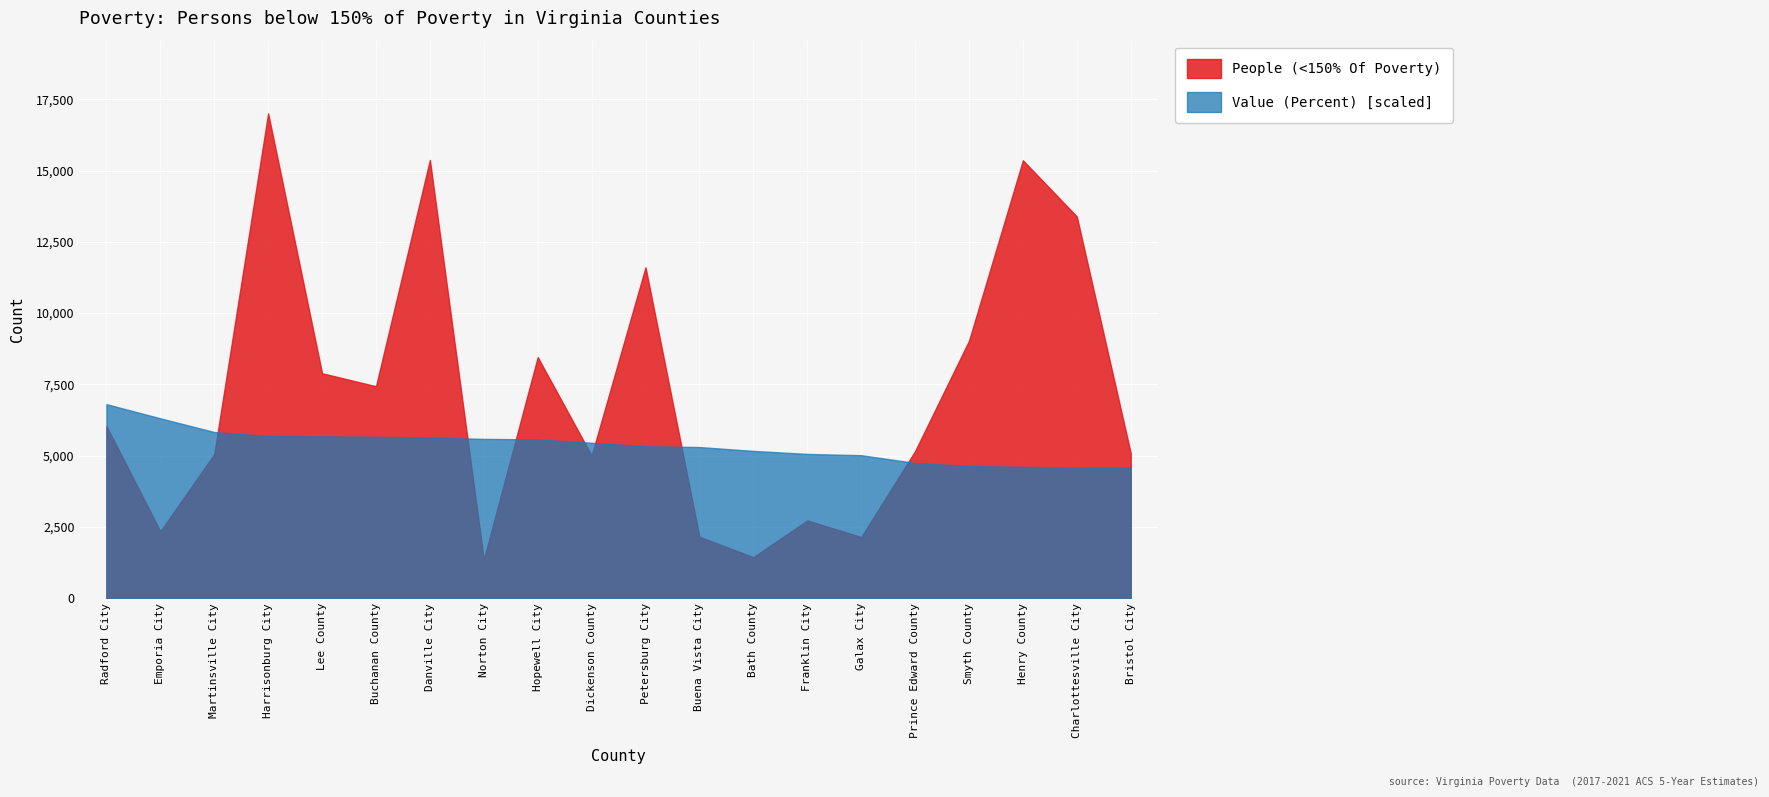

Rank the categories by People (<150% Of Poverty) value from highest to lowest.

Harrisonburg City, Danville City, Henry County, Charlottesville City, Petersburg City, Smyth County, Hopewell City, Lee County, Buchanan County, Radford City, Prince Edward County, Bristol City, Martinsville City, Dickenson County, Franklin City, Emporia City, Buena Vista City, Galax City, Bath County, Norton City